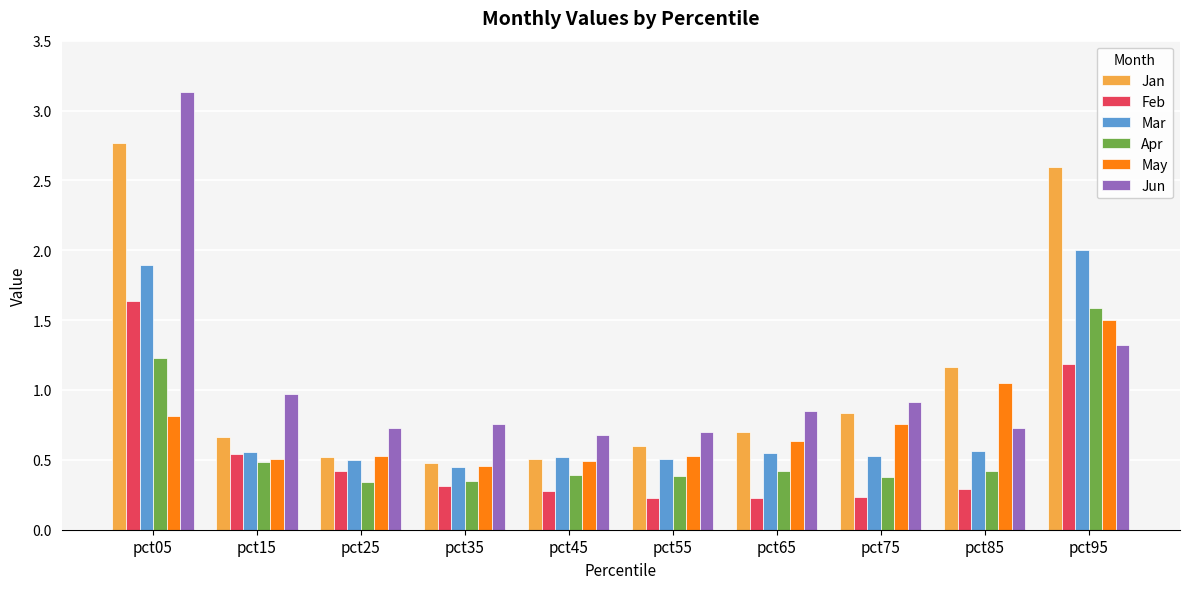

What is the difference between the maximum and minimum values in the Jan series?

2.3